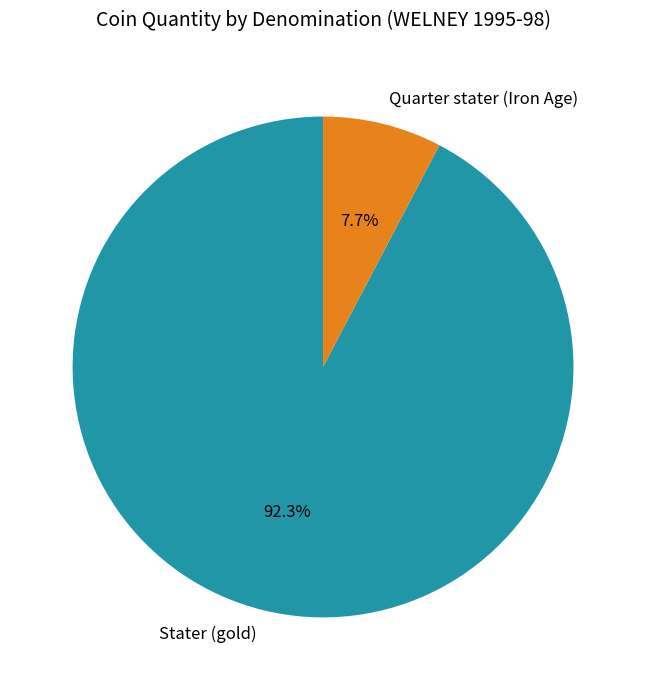

Is the sum of Stater (gold) and Quarter stater (Iron Age) greater than half?

Yes